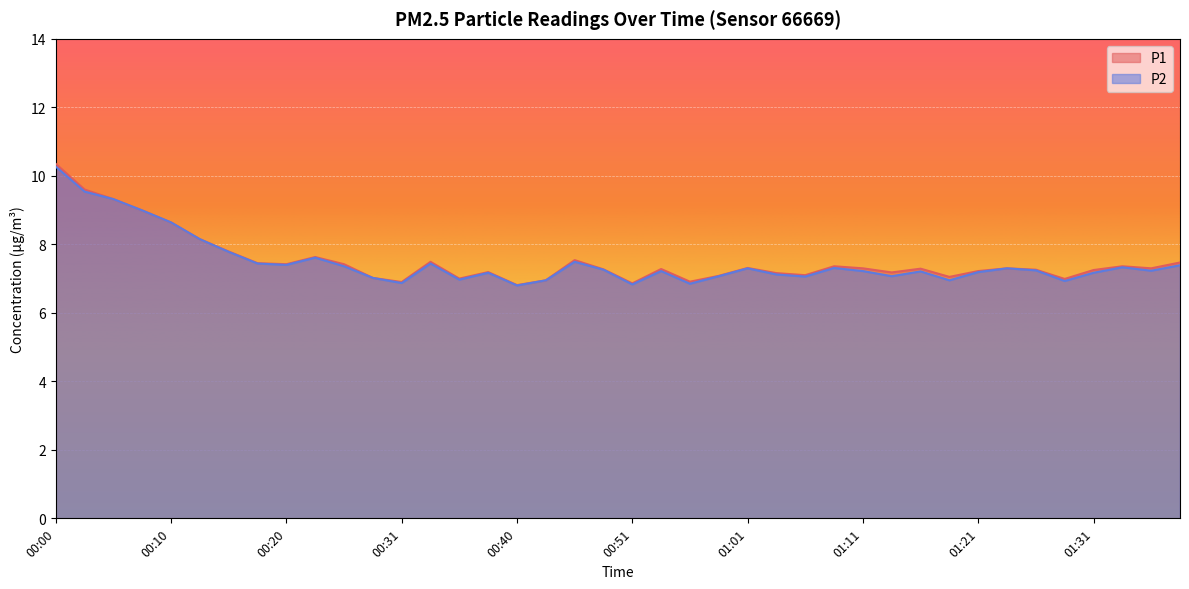

In P2, how many points are lower than both neighbors (excluding endpoints)?

11